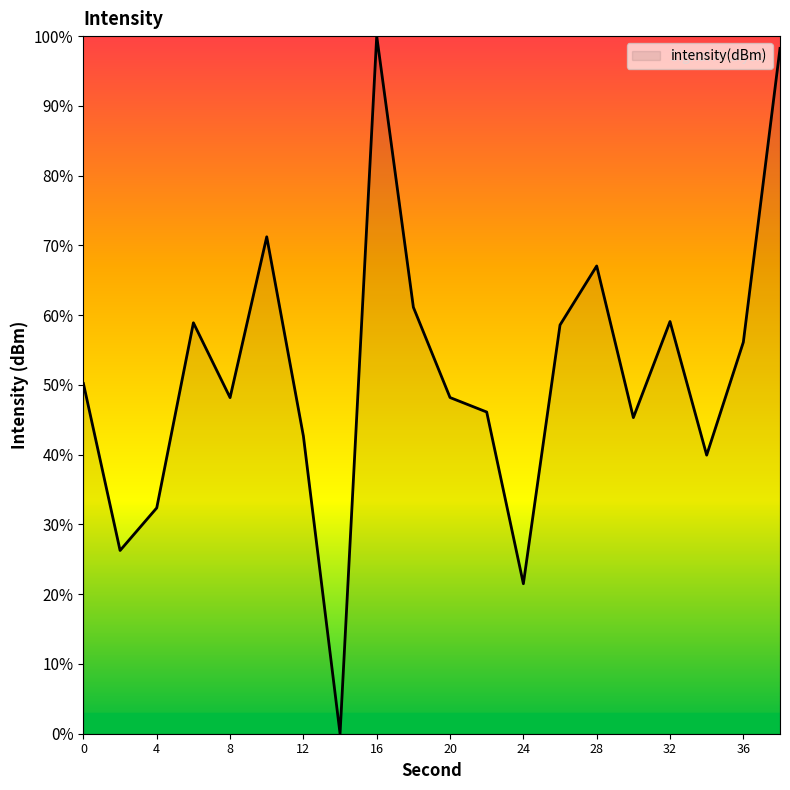

What is the maximum value shown in the chart?

100.0